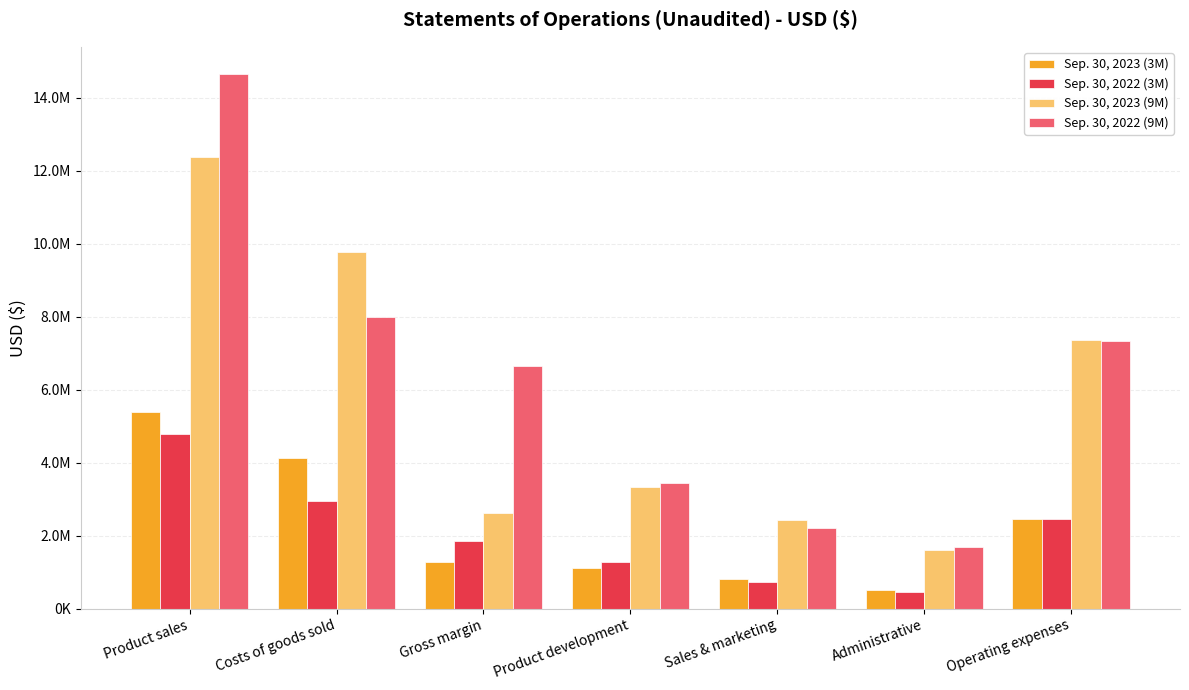

Which category has the highest value across all series?

Product sales